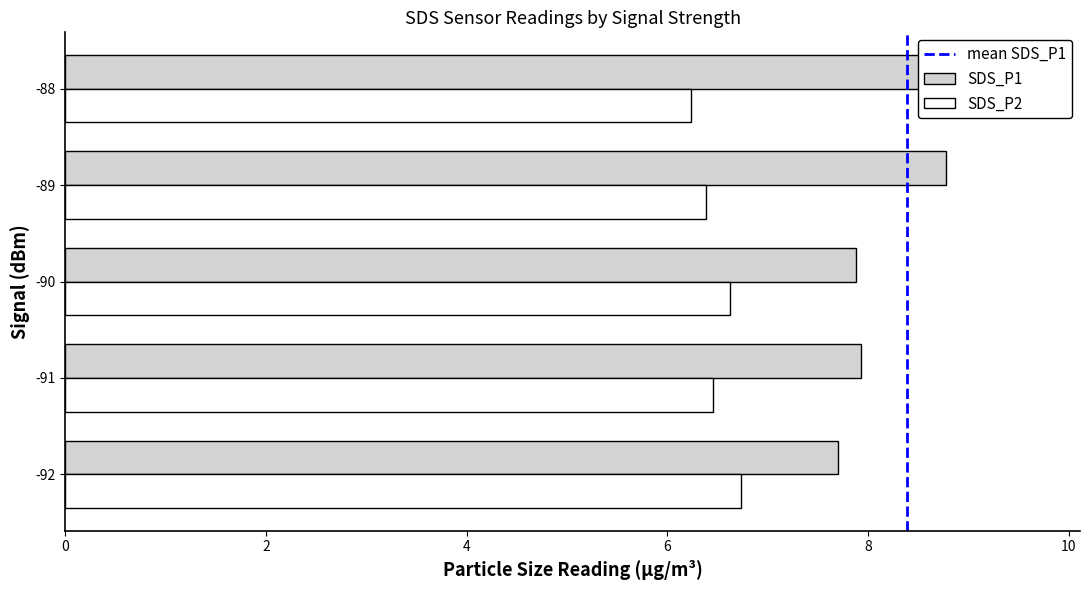

Rank the series by their maximum value, from highest to lowest.

SDS_P1, SDS_P2